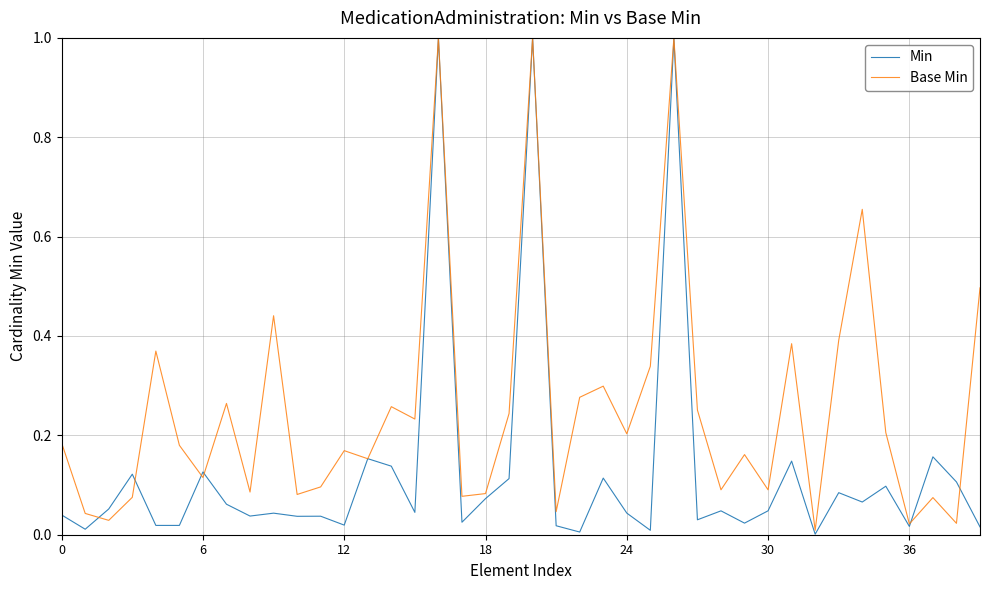

What is the difference between the maximum and minimum values in the Min series?

1.0